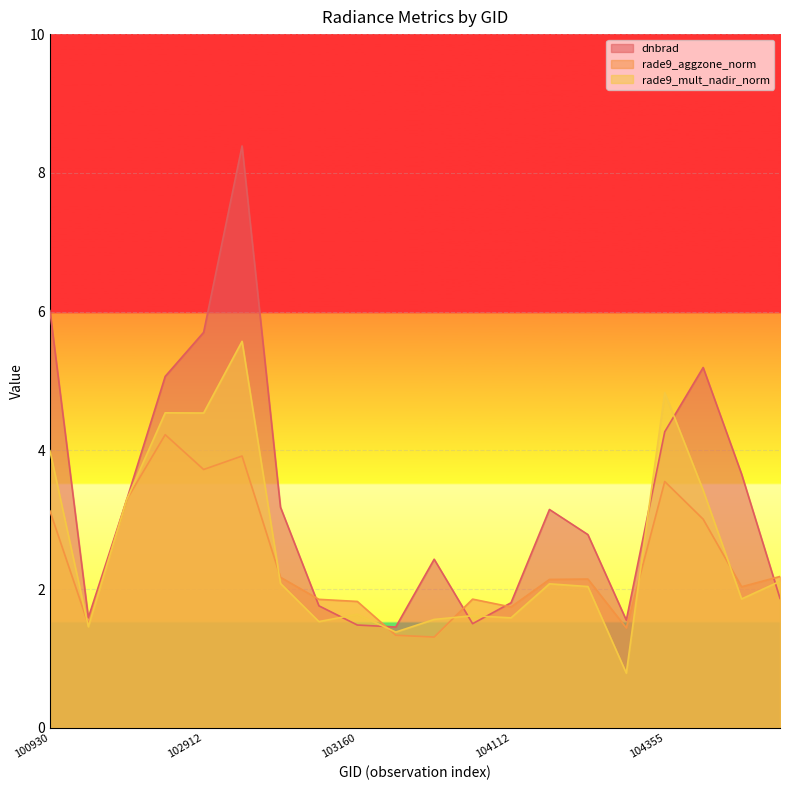

Rank the categories by dnbrad value from lowest to highest.

103279, 103160, 103761, 104346, 102551, 103040, 104112, 107843, 103397, 104236, 104229, 103032, 102671, 107834, 104355, 102792, 107659, 102912, 100930, 102920